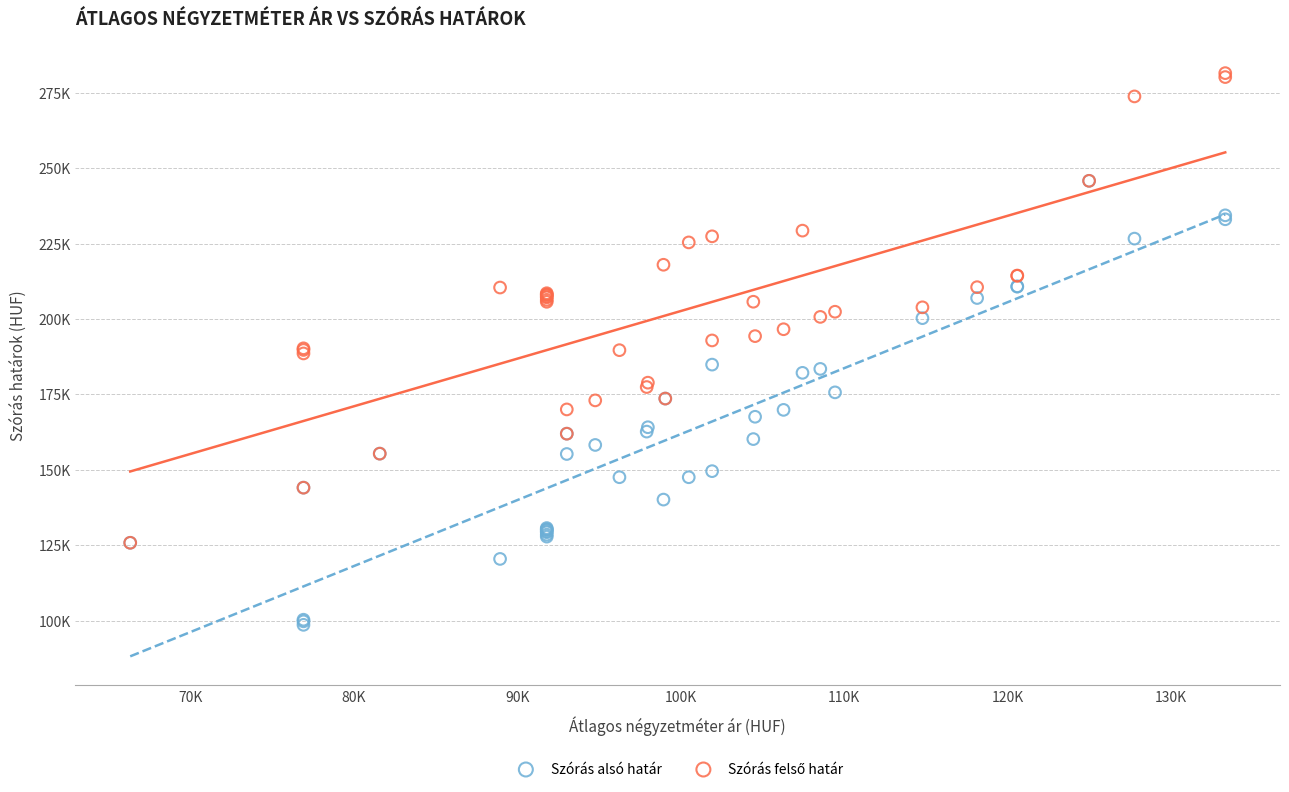

Which series reaches the minimum Y coordinate?

Szórás alsó határ